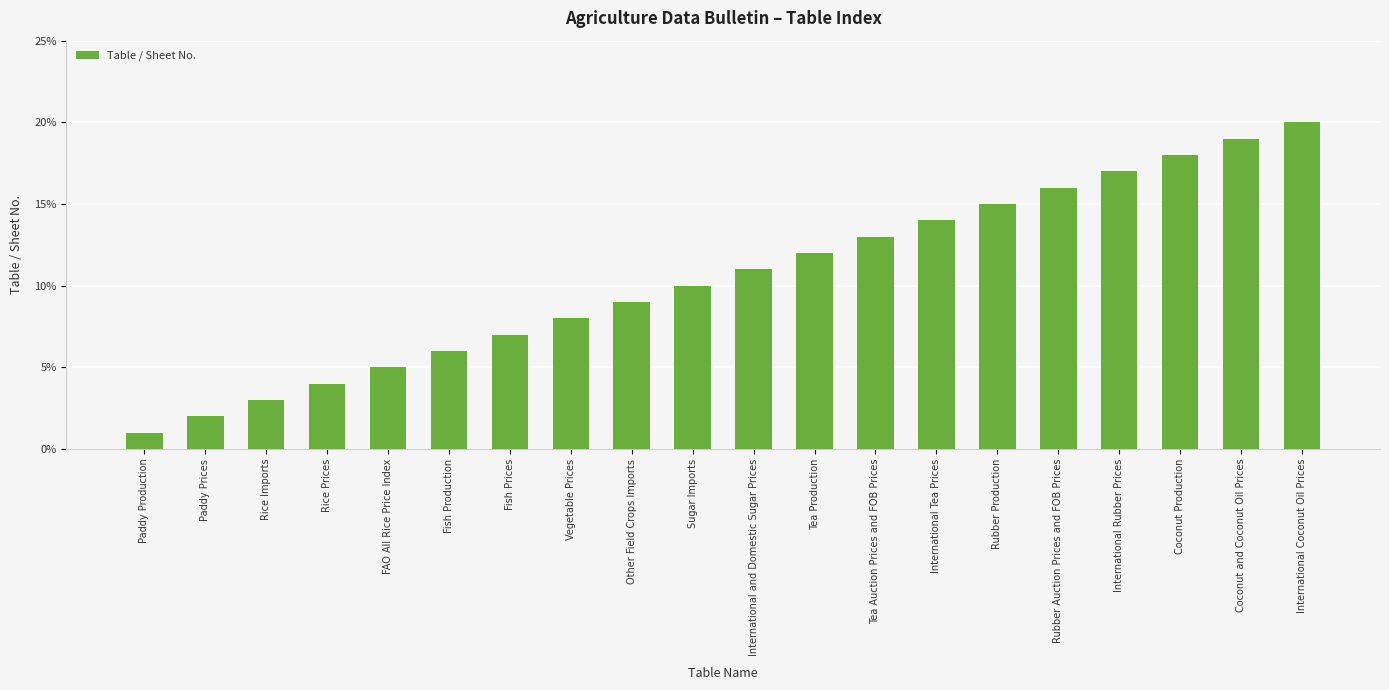

Rank the categories by value from highest to lowest.

International Coconut Oil Prices, Coconut and Coconut Oil Prices, Coconut Production, International Rubber Prices, Rubber Auction Prices and FOB Prices, Rubber Production, International Tea Prices, Tea Auction Prices and FOB Prices, Tea Production, International and Domestic Sugar Prices, Sugar Imports, Other Field Crops Imports, Vegetable Prices, Fish Prices, Fish Production, FAO All Rice Price Index, Rice Prices, Rice Imports, Paddy Prices, Paddy Production